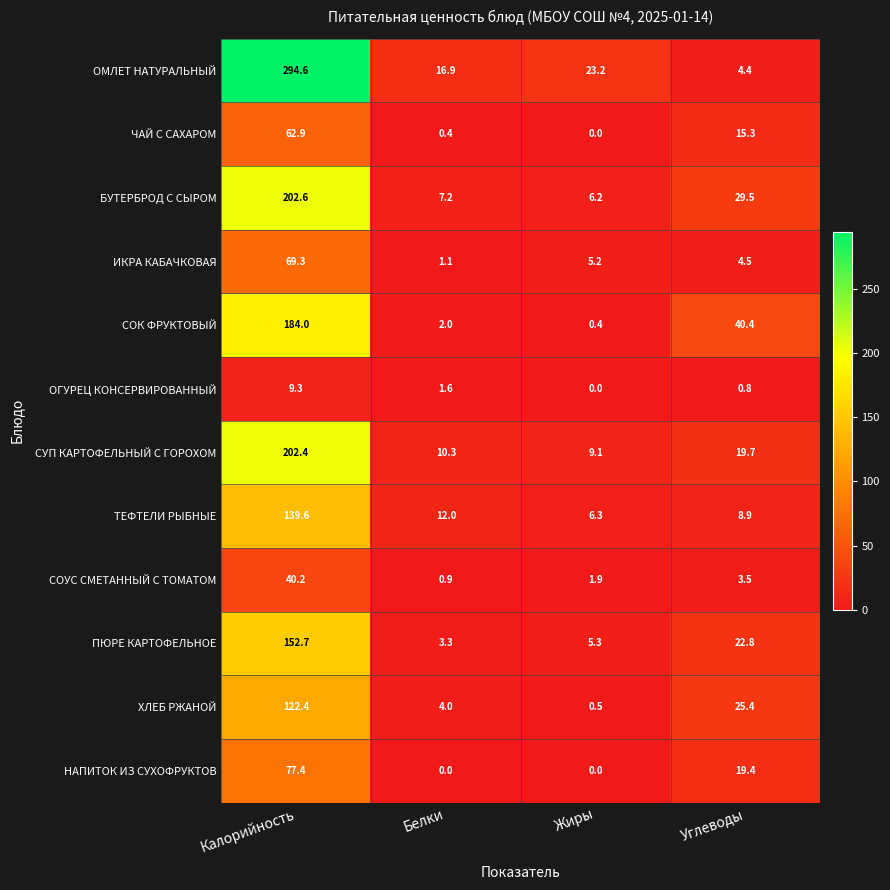

What is the total value across all series at Углеводы?

194.6